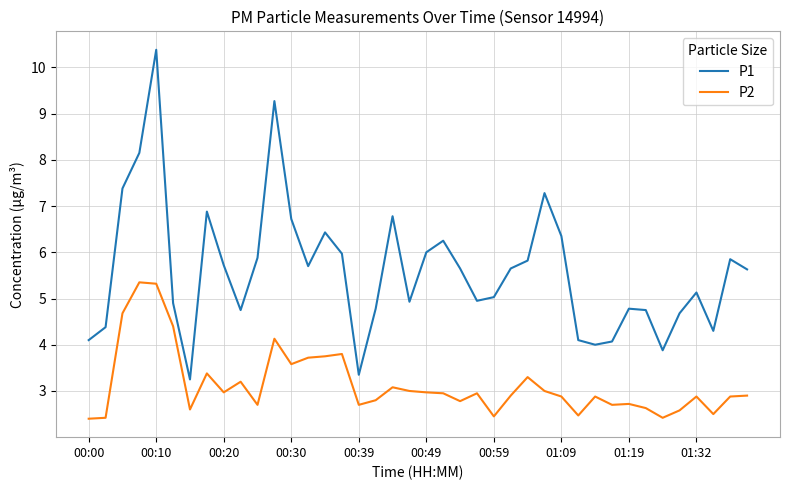

True or false: P2 and P1 cross at least once.

False